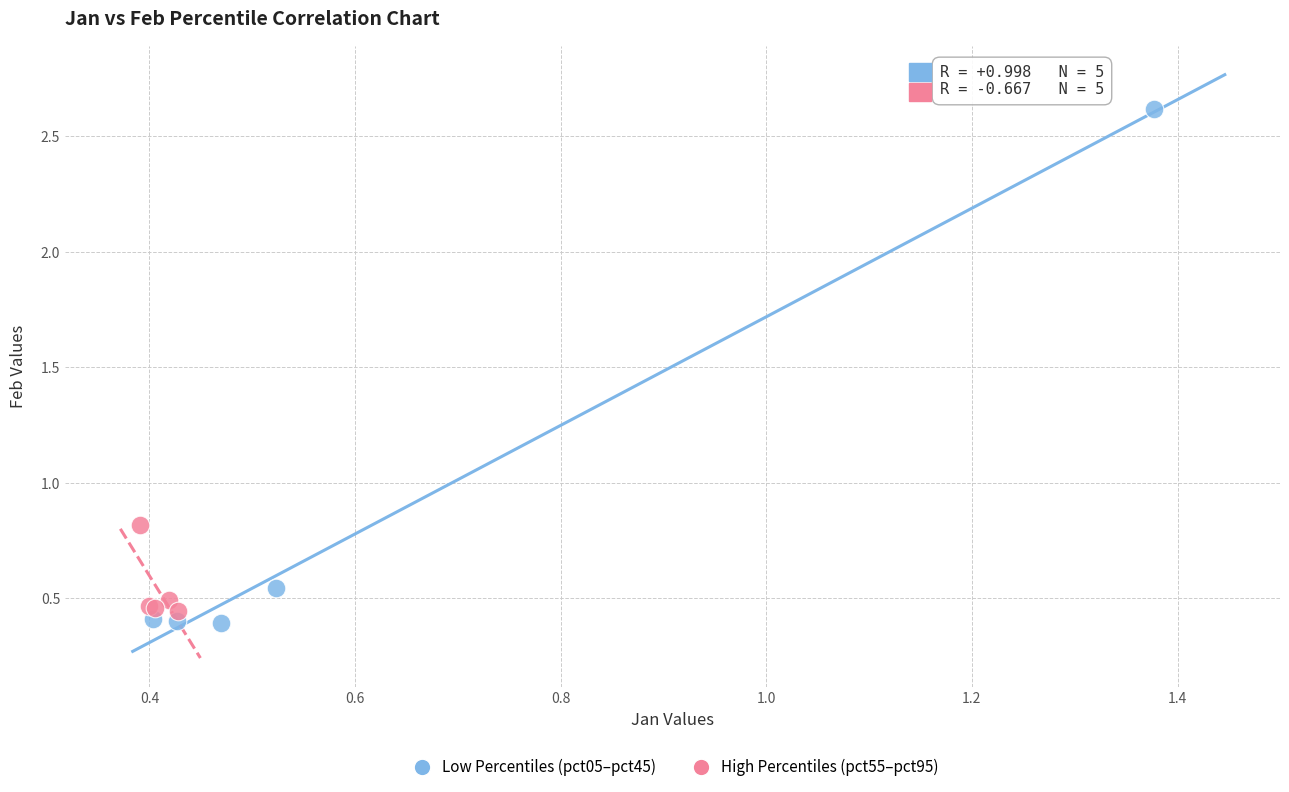

Which series has the largest Y range (max minus min)?

Low Percentiles (pct05–pct45)